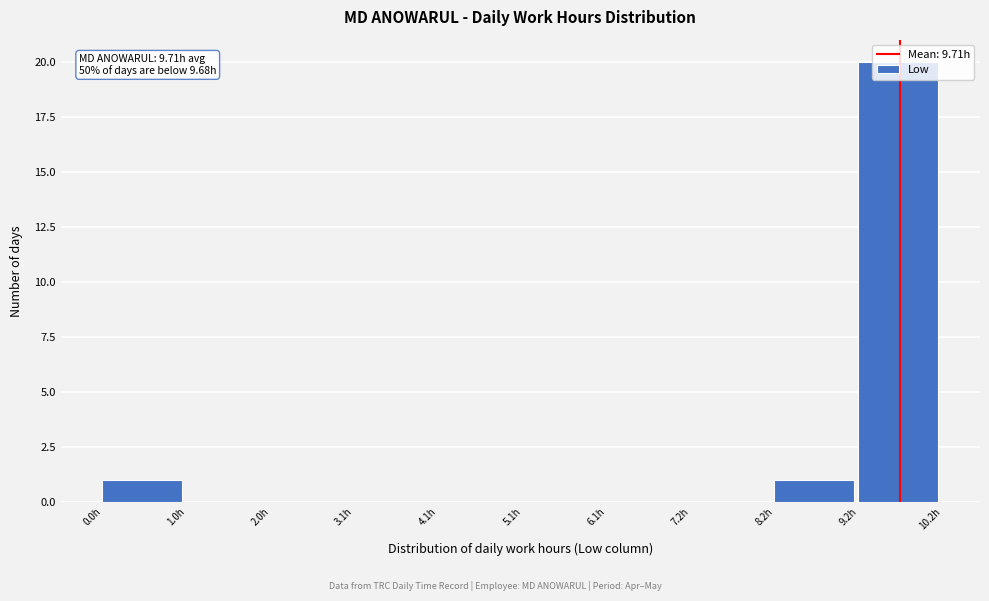

Over which range of the x-axis is the bar tallest?

9.2 to 10.2